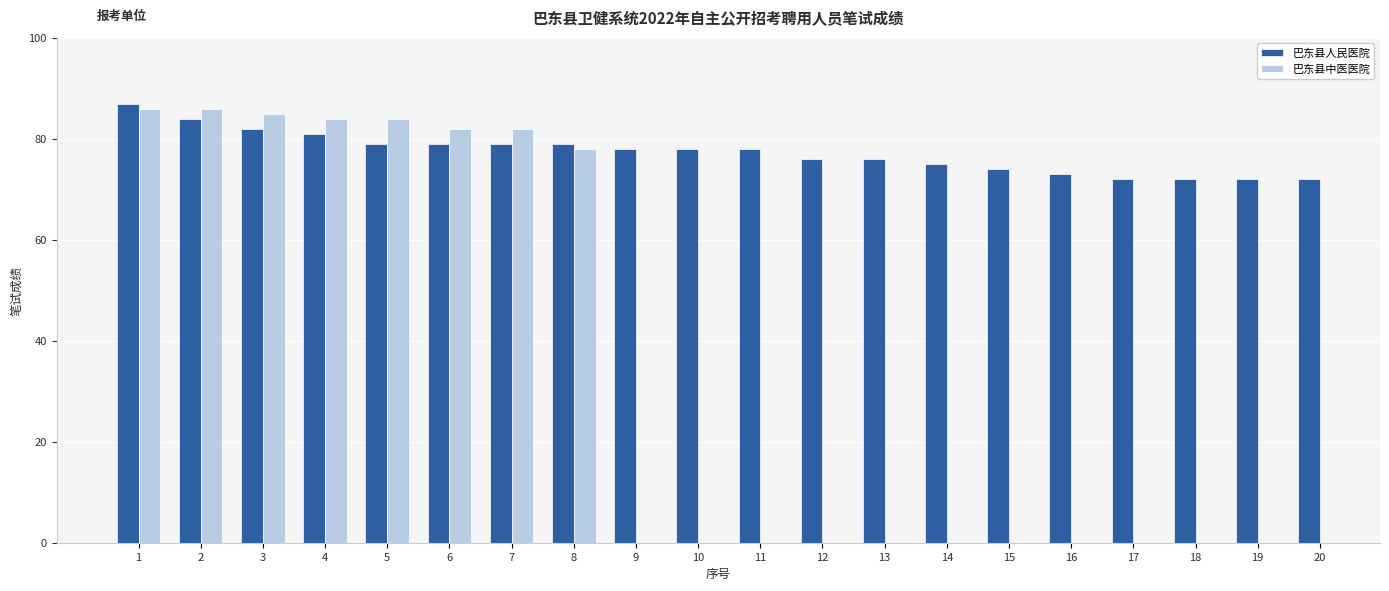

Is the value of 巴东县人民医院 at 3 greater than the value of 巴东县中医医院 at 9?

No